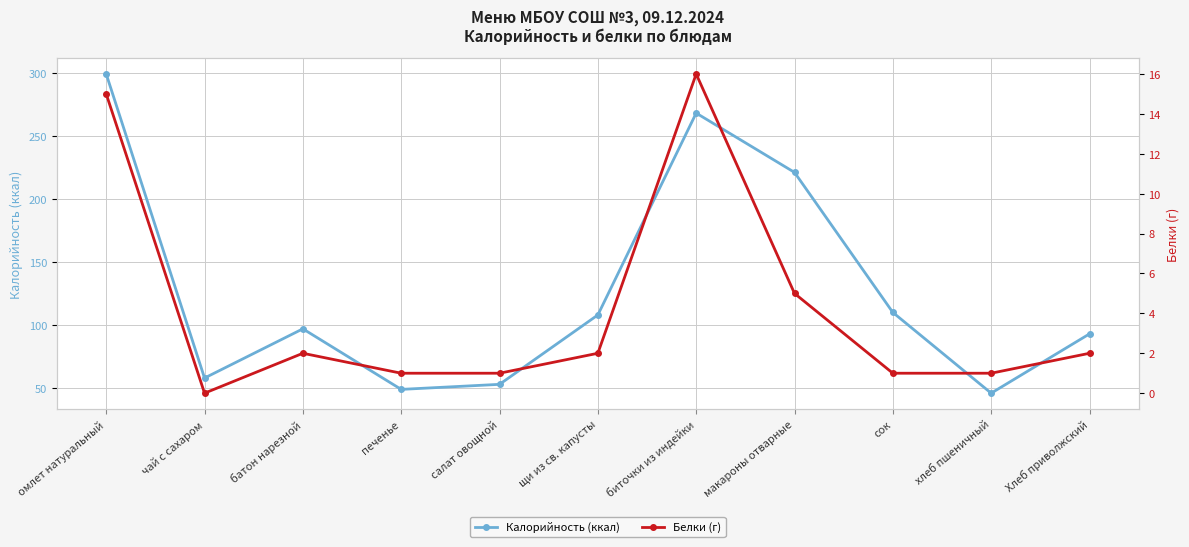

How many lines are shown in the chart?

2